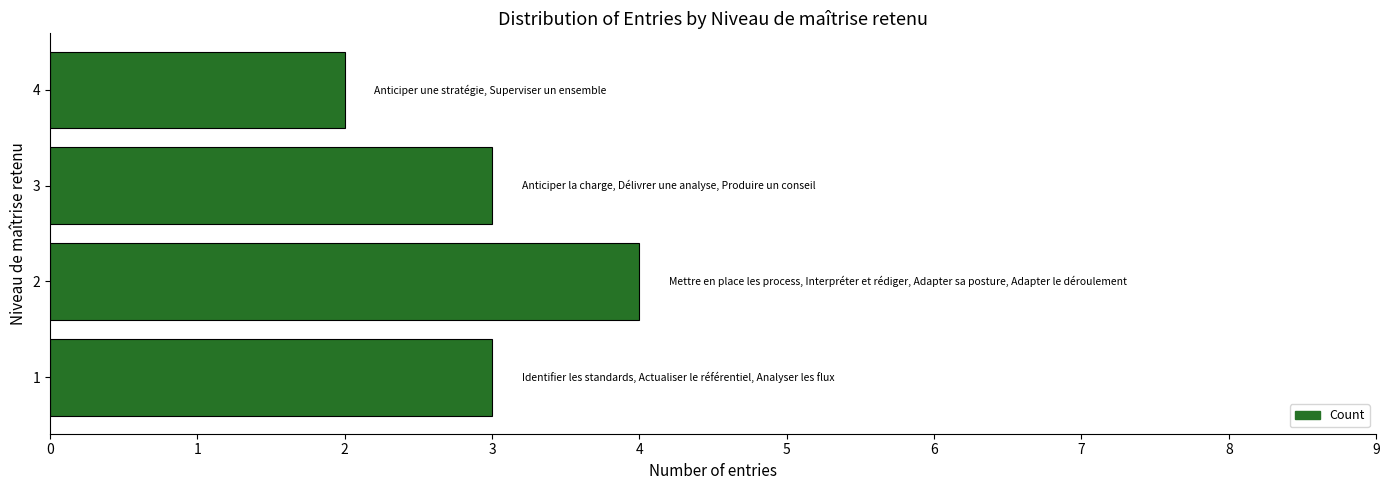

Count the number of categories in the chart.

4